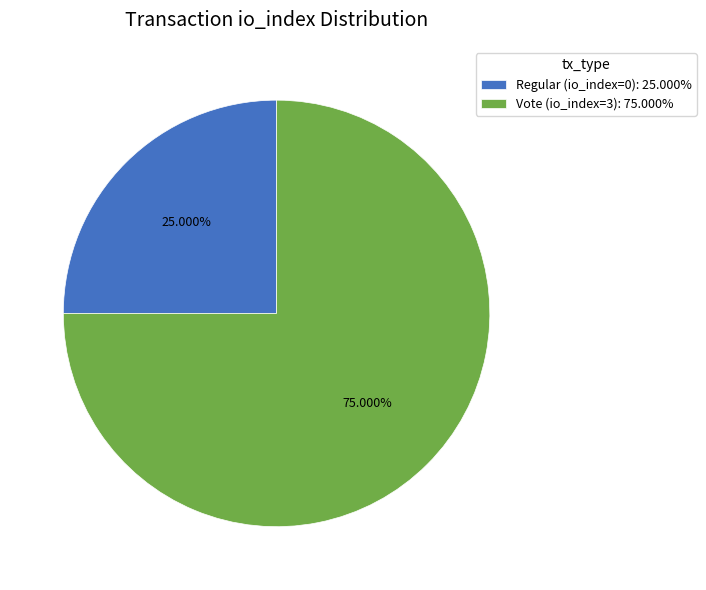

Which slice is the smallest?

Regular (io_index=0)